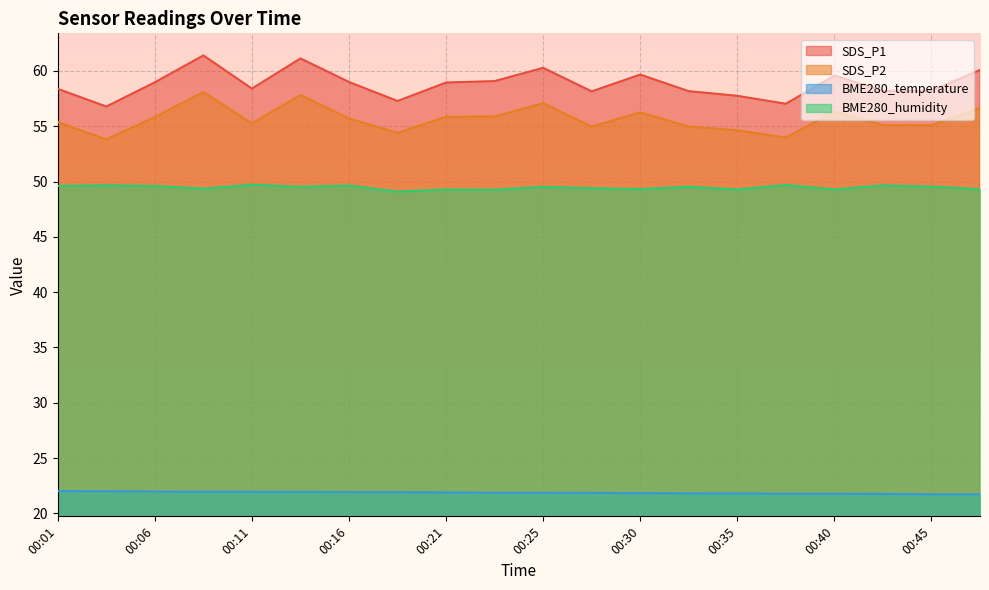

What is the value of the BME280_humidity point at the 17th from the left?

49.3